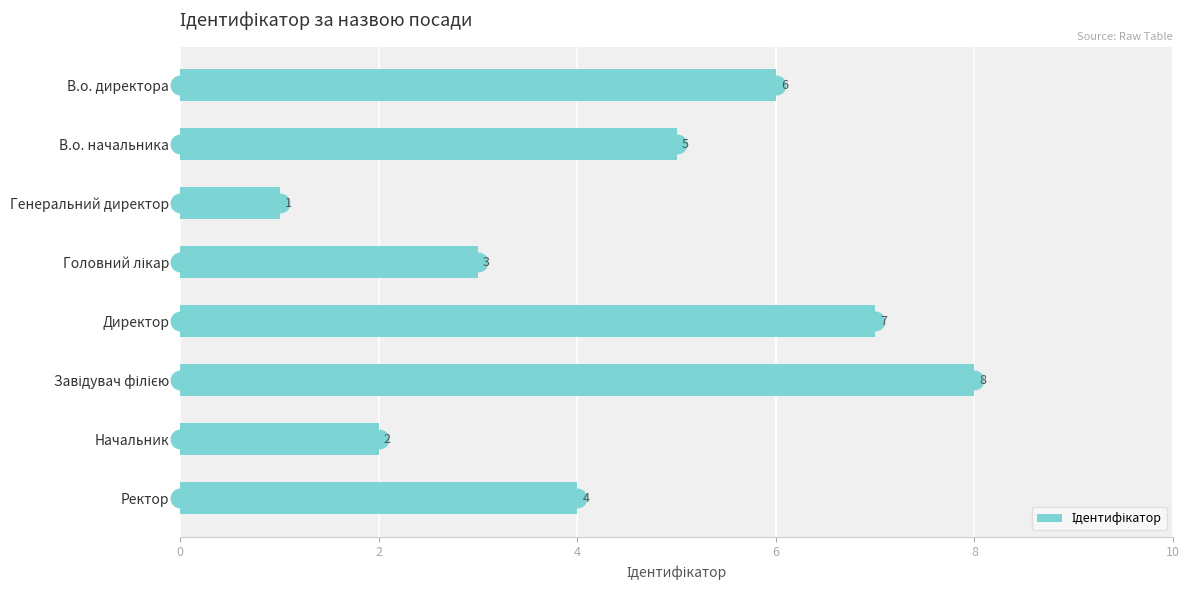

The value at В.о. директора is 8. True or false?

False